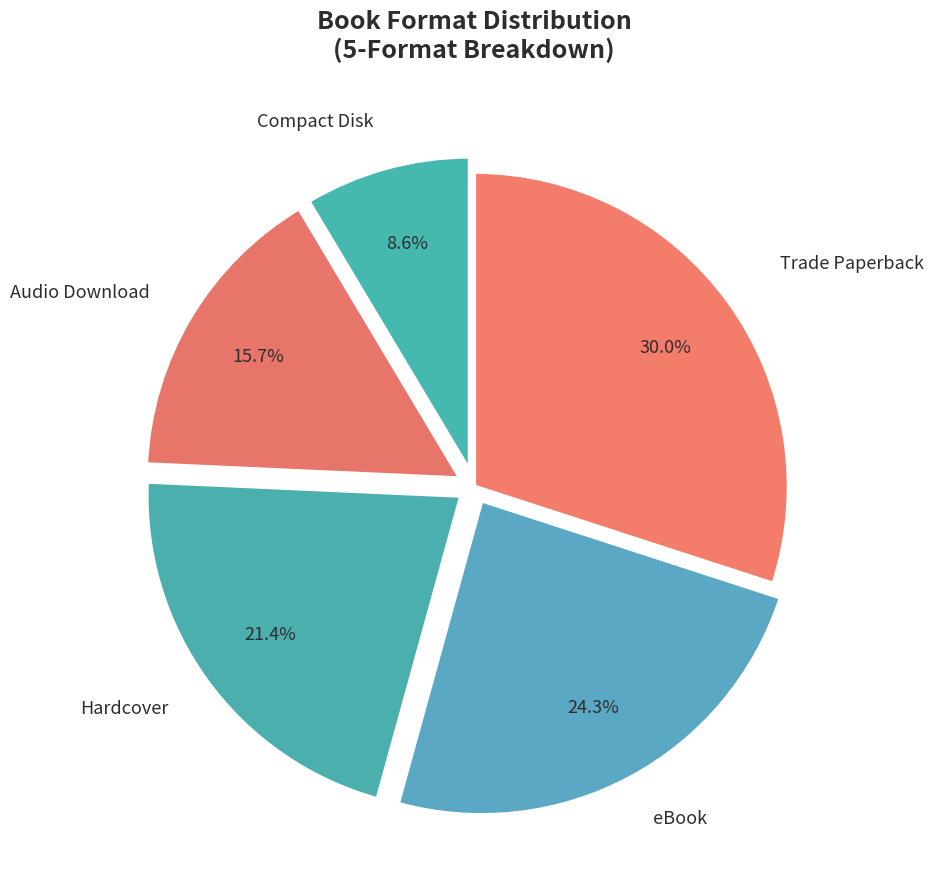

Is Hardcover the majority of the pie?

No